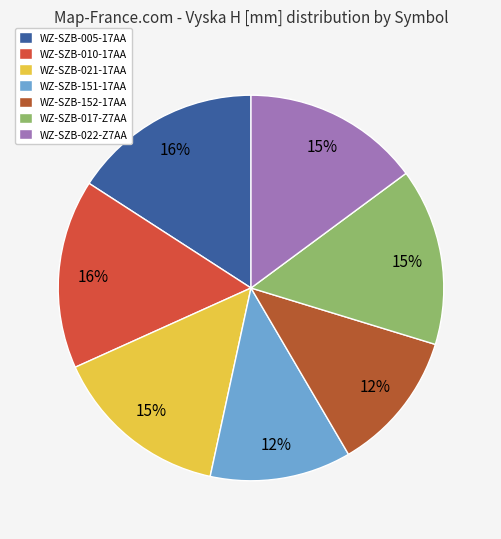

Combined, do WZ-SZB-017-Z7AA and WZ-SZB-152-17AA account for over 50%?

No